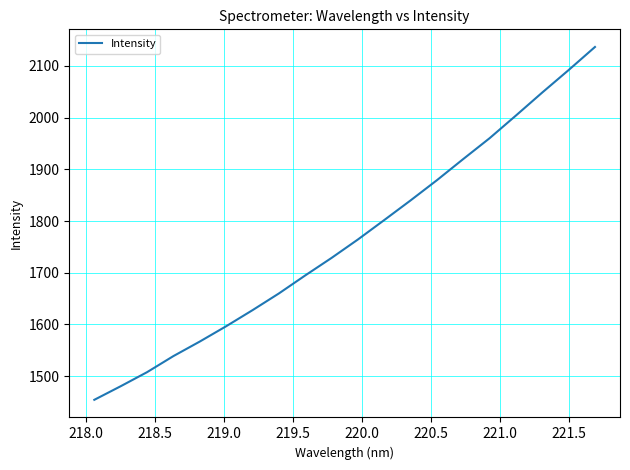

What is the smallest value displayed?

1454.2